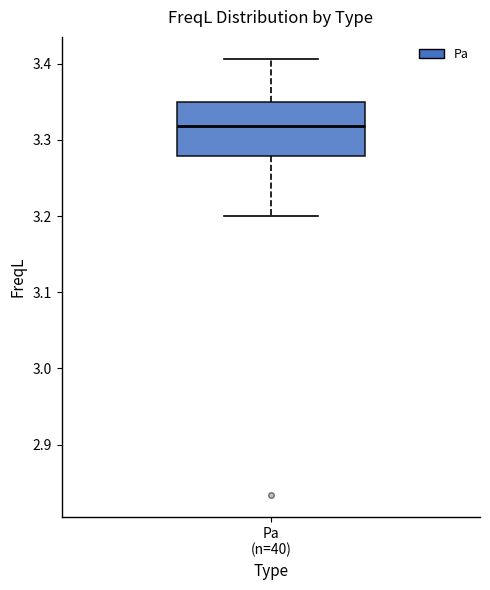

Transcribe this box plot: give where the median line is, the range the box spans, and where the two whiskers end, as read against the y-axis. The values are not printed on the chart, so give them approximately, as read against the axis.

median 3.32, box 3.28 to 3.35, whiskers 3.20 to 3.41